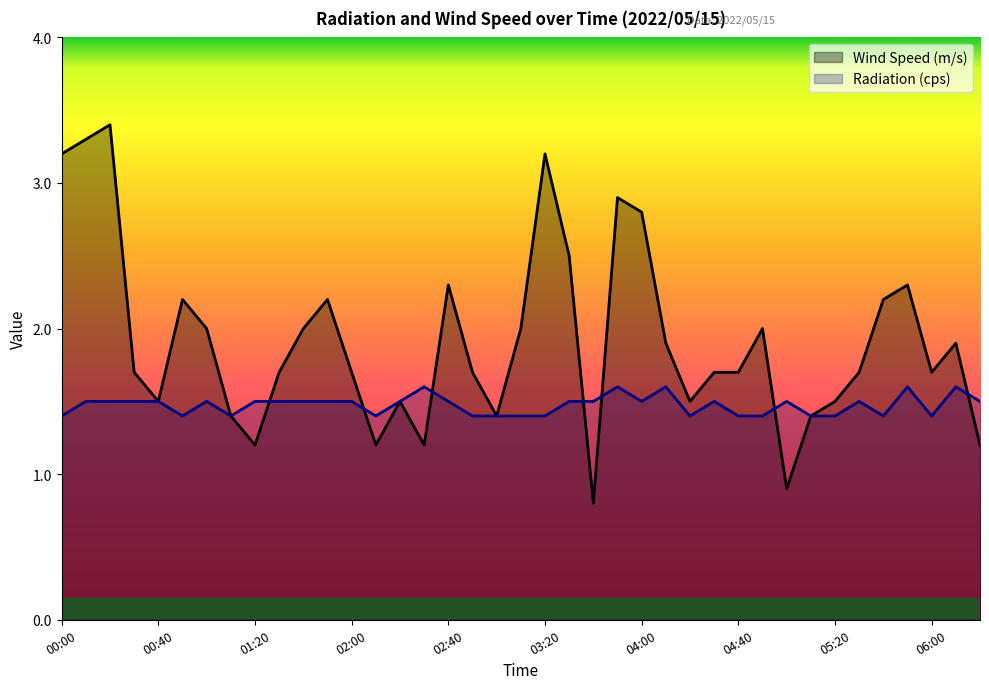

How many data points in Wind Speed (m/s) are less than 1?

2